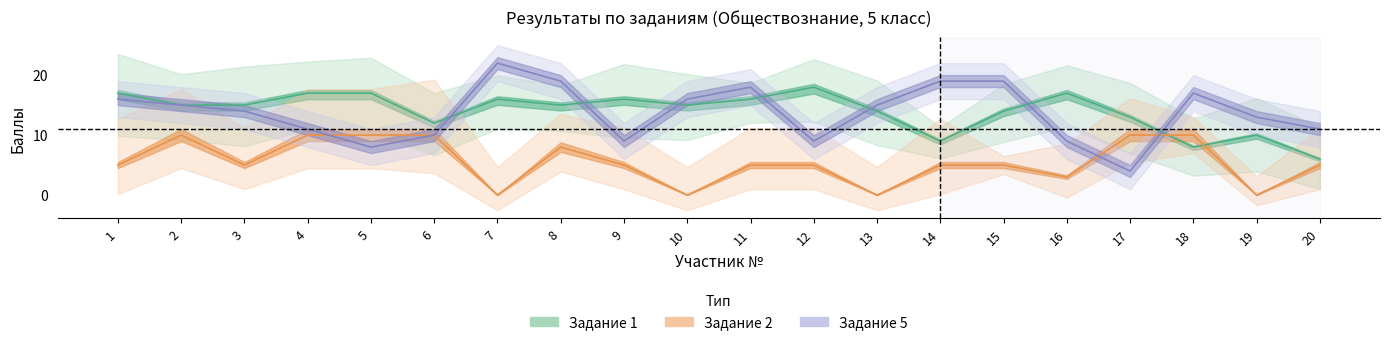

Which category has the highest value in the Задание 5 series?

7